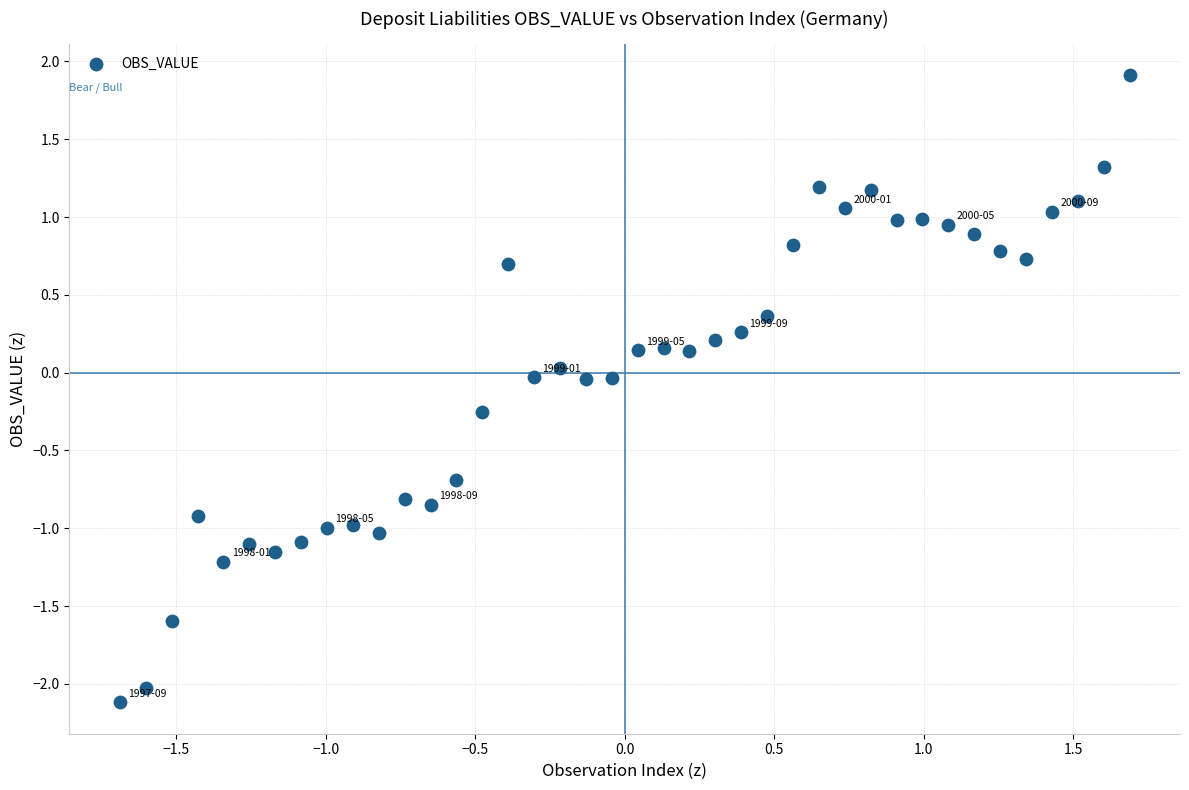

What is the range of X values (max minus min)?

3.4